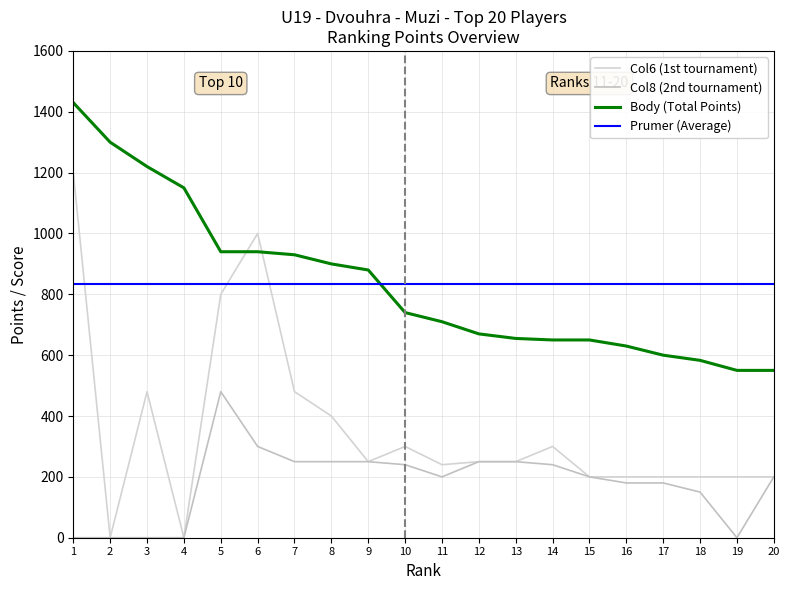

What is the average value of the Body series?

834